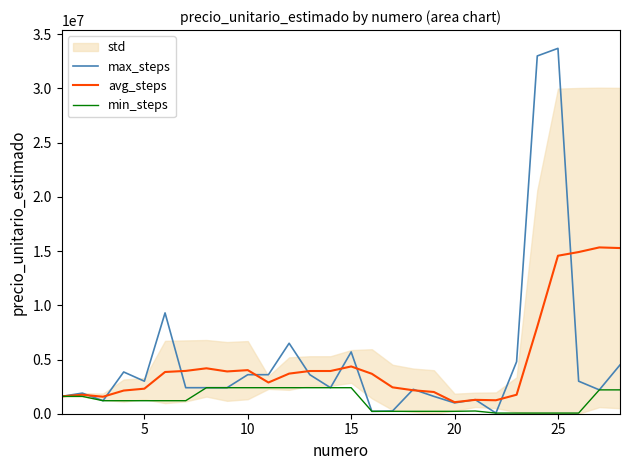

What is the lowest value of the avg_steps series?

1064000.0